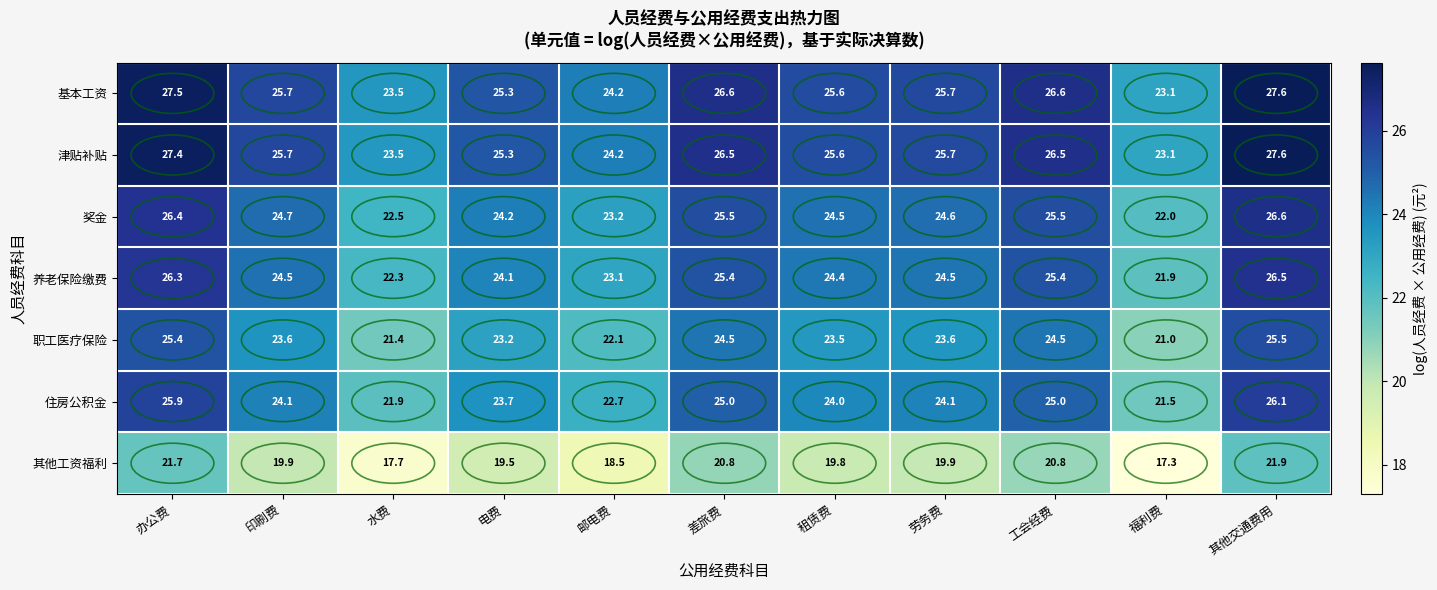

Is it true that 住房公积金 equals 25.0 at 差旅费?

True